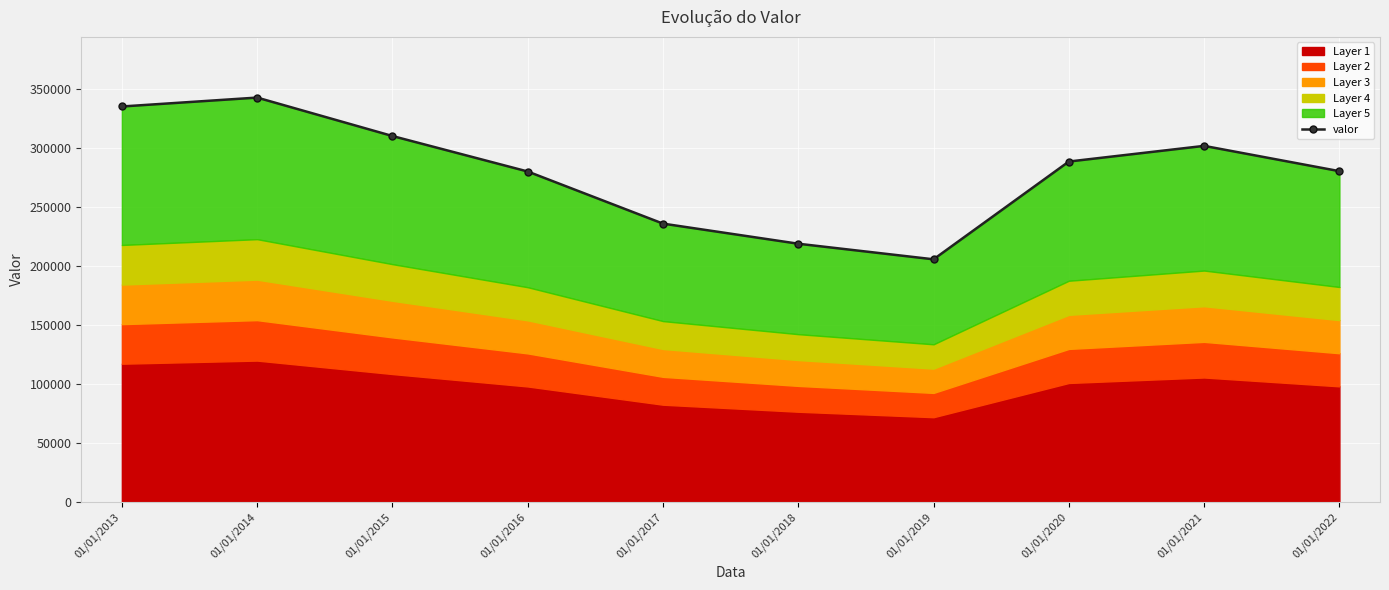

How many data points are less than 288791?

5